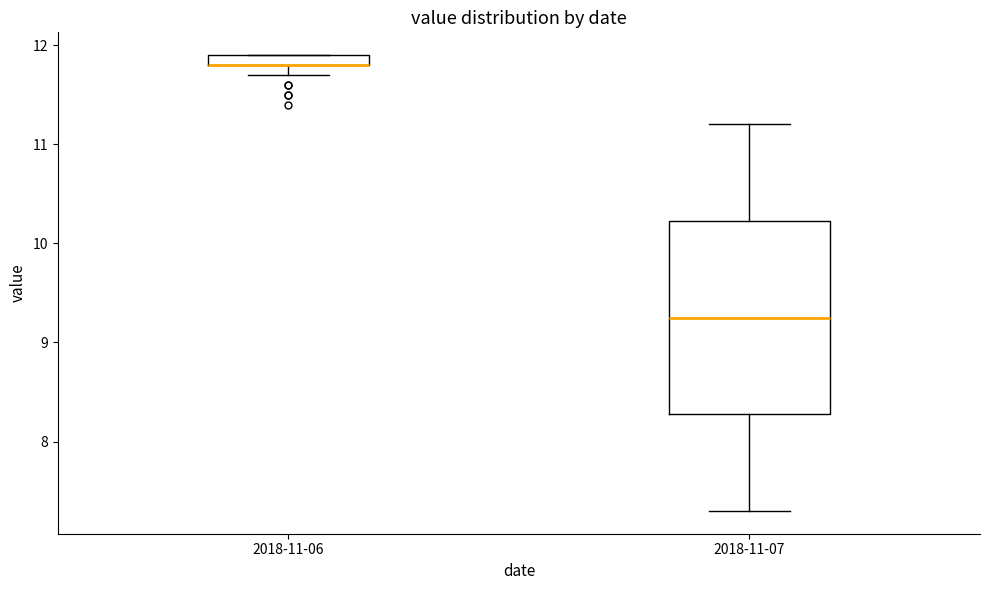

Which box is the tallest, from its lower edge to its upper edge?

2018-11-07